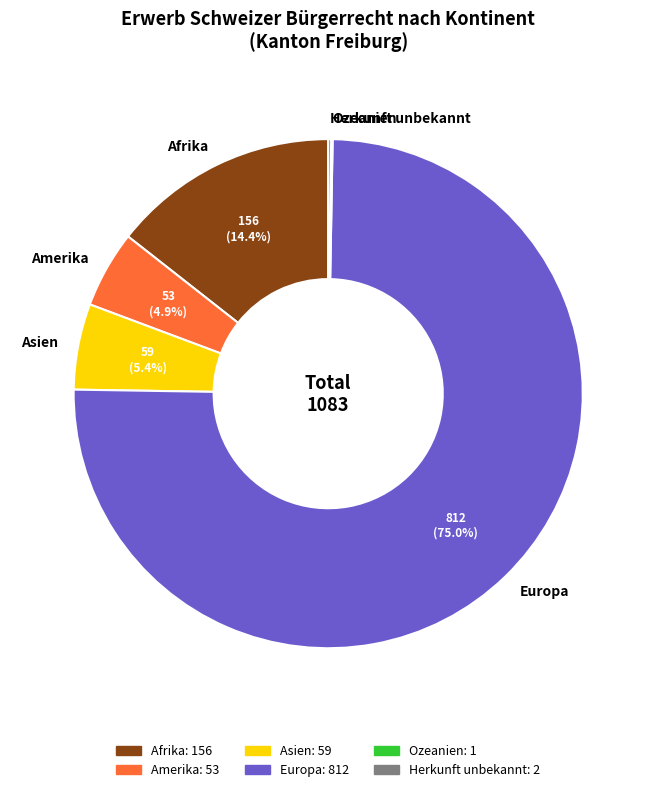

What is the largest slice in the pie chart?

Europa